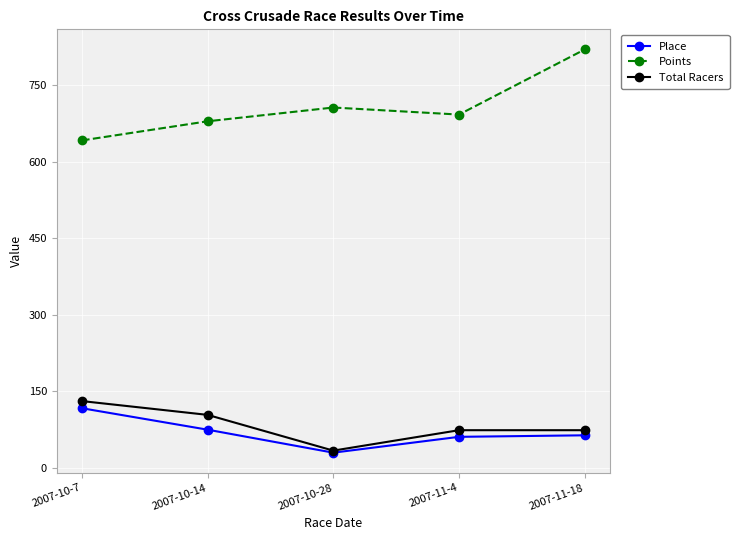

At which category is the sum across all series the highest?

2007-11-18